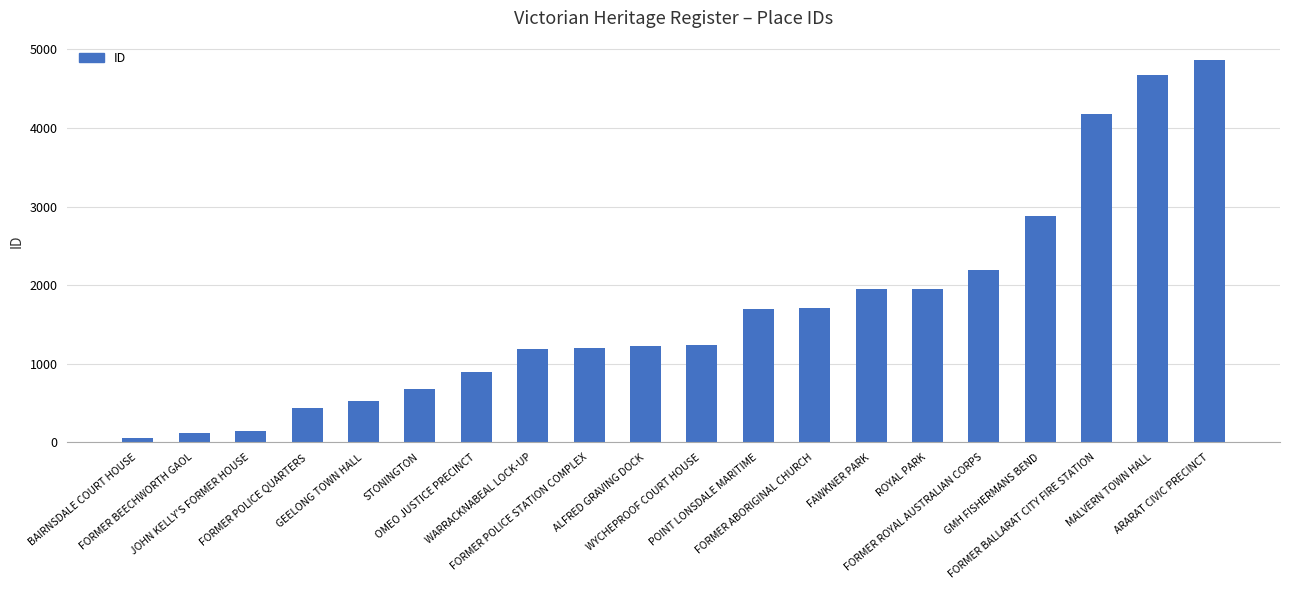

The value at GMH FISHERMANS BEND is 5154. True or false?

False